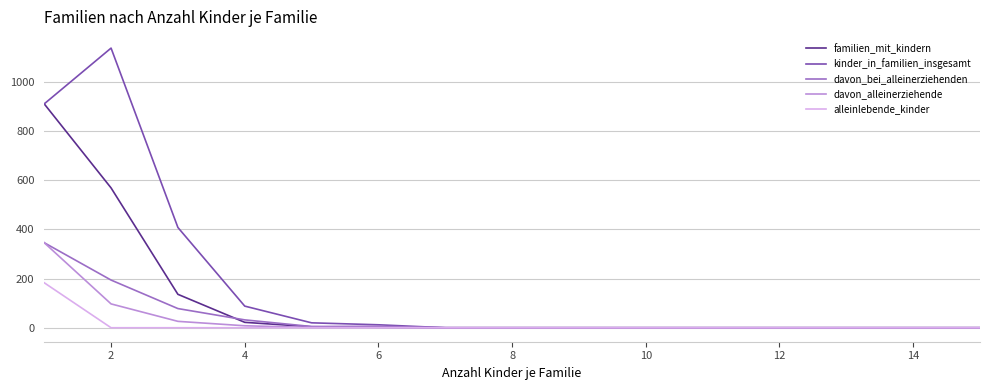

Which series has the largest range (max minus min)?

kinder_in_familien_insgesamt